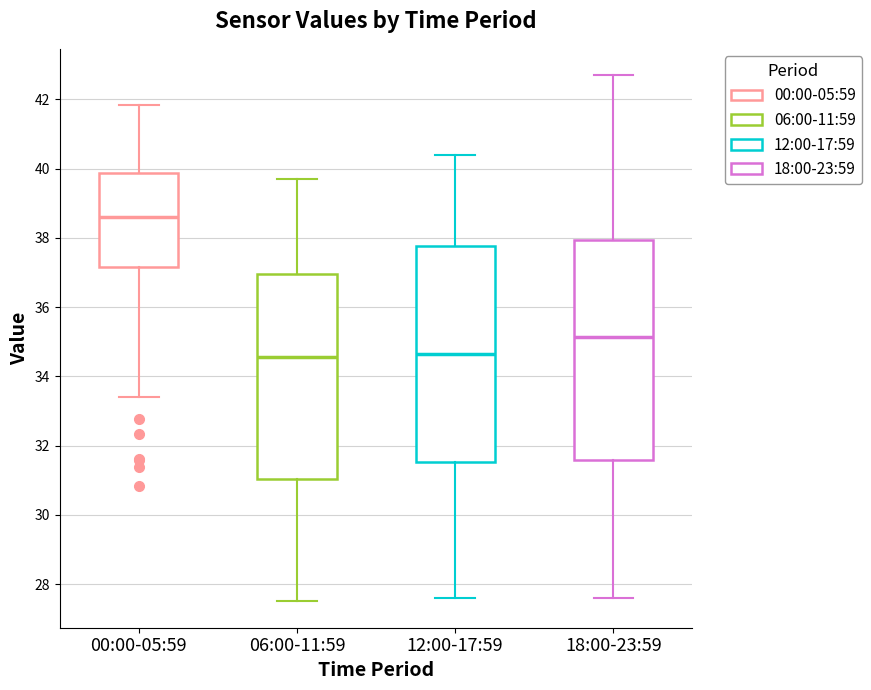

Where does the upper whisker of the box for 12:00-17:59 end on the y-axis? The values are not printed on the chart, so give them approximately, as read against the axis.

40.4